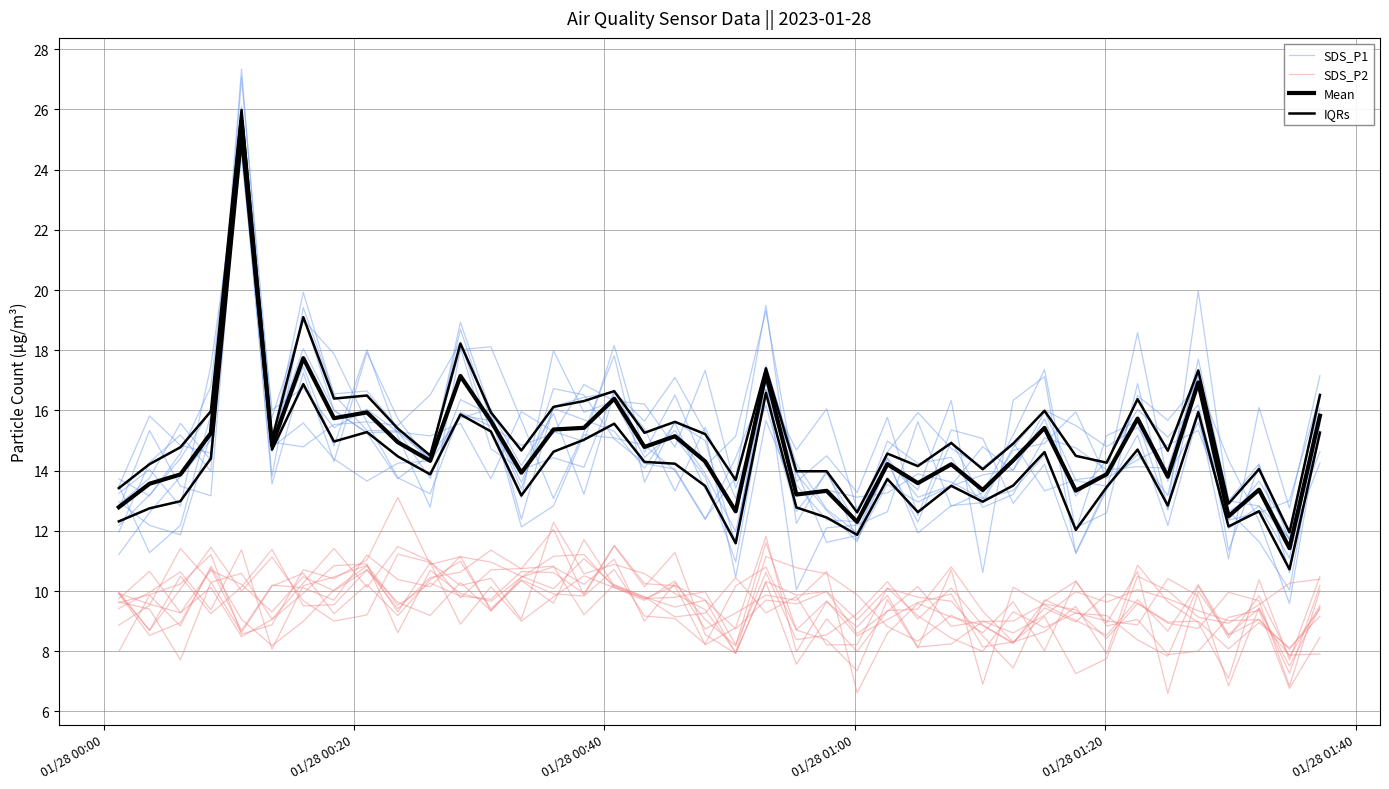

How many data points in SDS_P2 are less than 9?

12